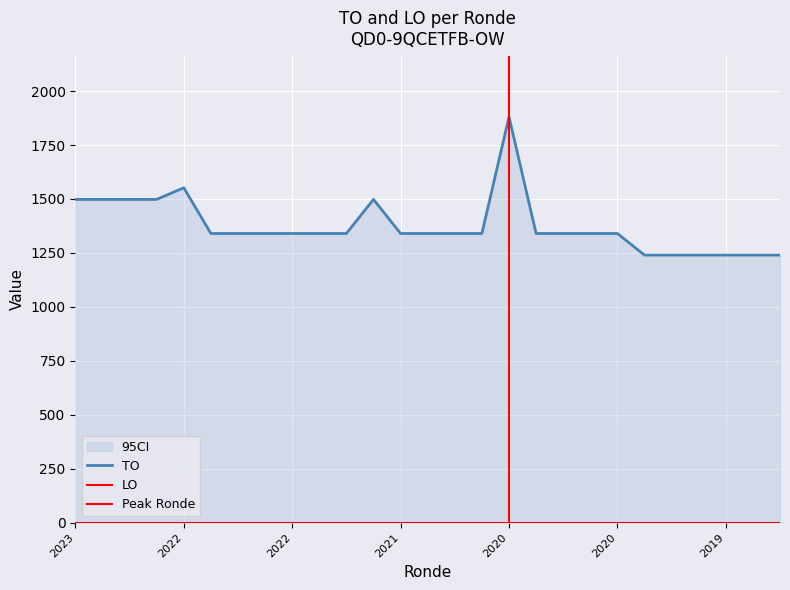

What is the difference between the maximum and second lowest values?

641